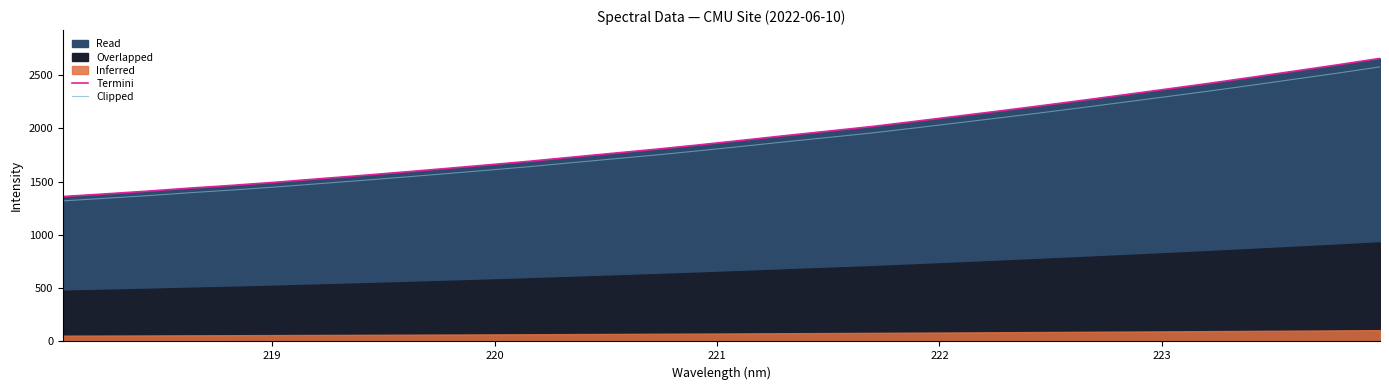

What is the highest value of the Termini series?

2657.8